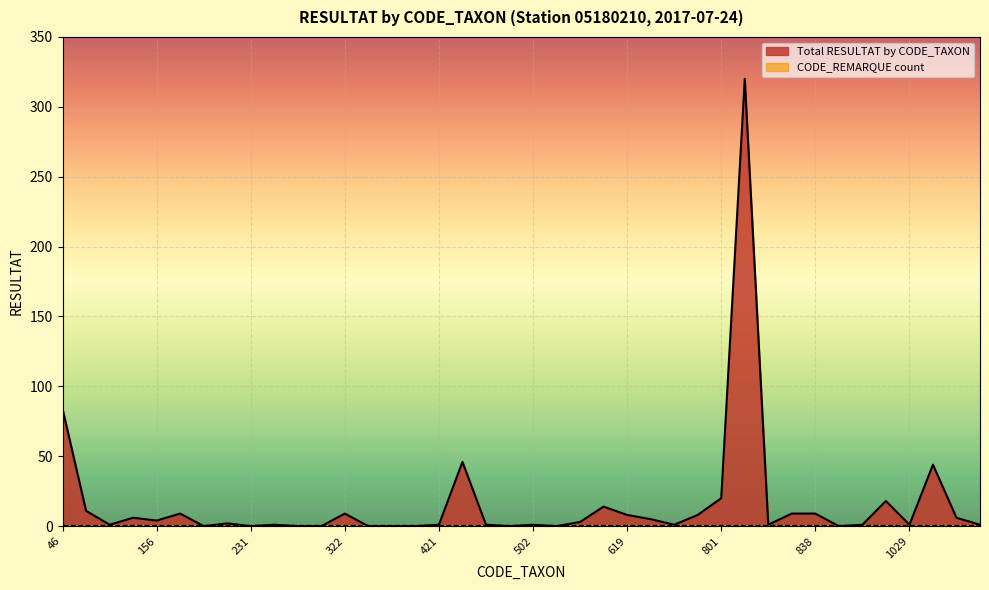

What is the value of the 5th point from the left?

4